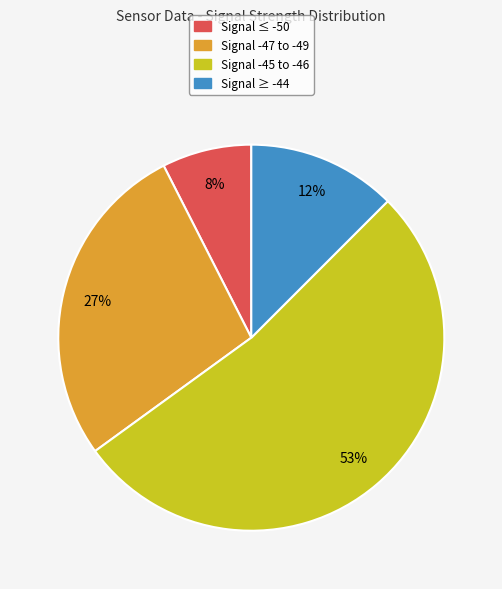

Is there any slice that represents more than half of the pie?

Yes